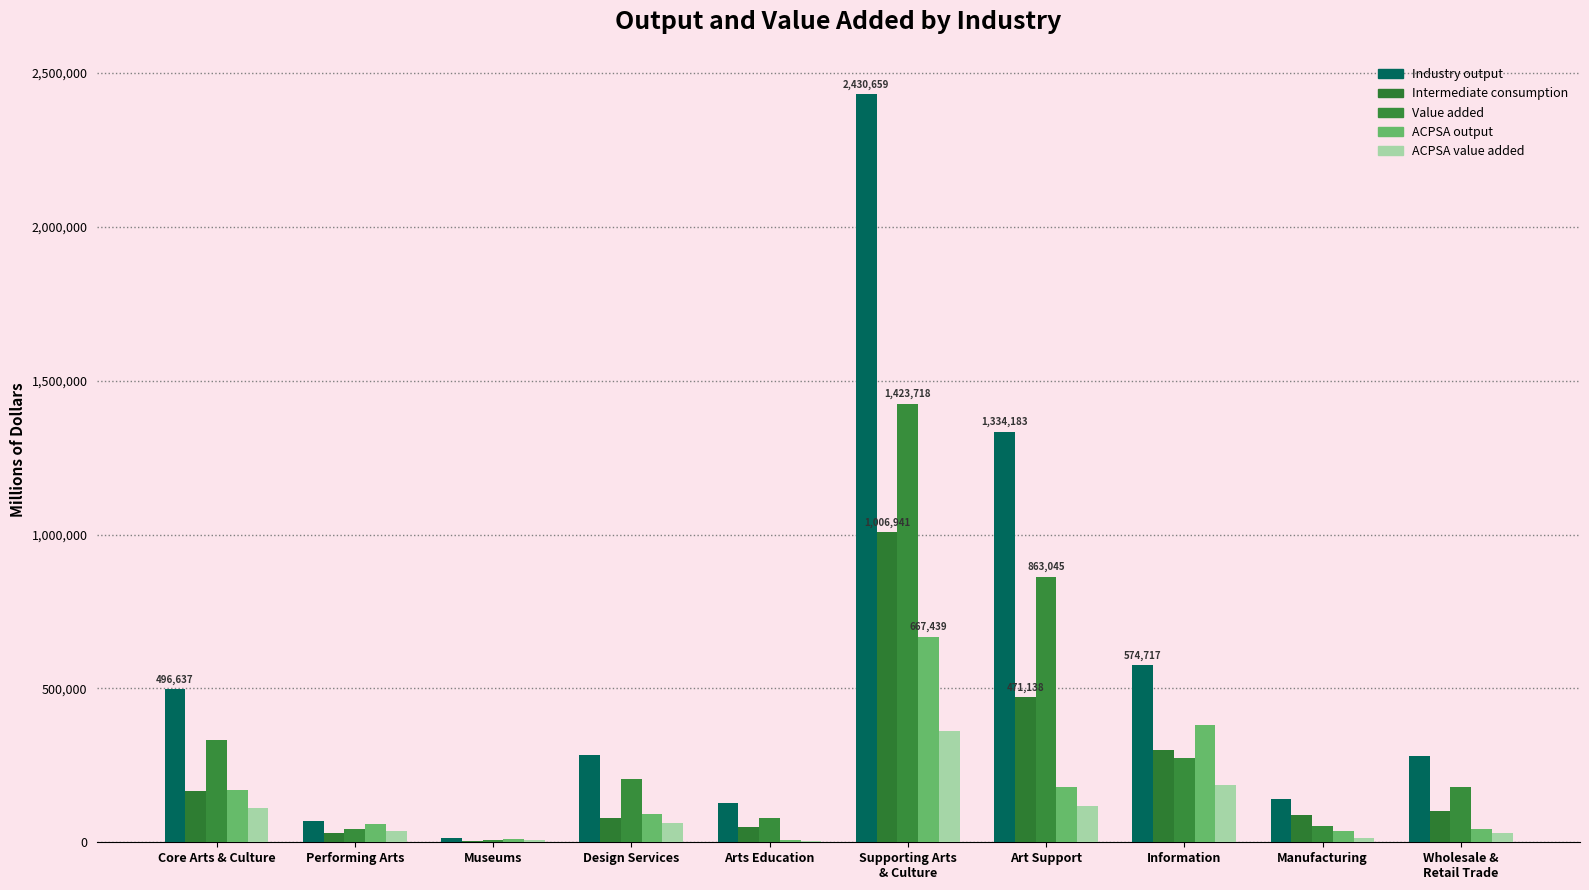

Reading left to right, transcribe all the data shown in this chart.

Industry output: 496637	70524	12315	285014	128784	2430659	1334183	574717	140417	281400
Intermediate consumption: 165594	28995	5751	80060	50788	1006941	471138	300651	88618	101758
Value added: 331043	41529	6564	204953	77997	1423718	863045	274066	51799	179642
ACPSA output: 171232	60562	11000	91767	7903	667439	181217	379945	37348	43998
ACPSA value added: 110142	35989	5853	63255	5045	360469	117670	186269	13646	29123